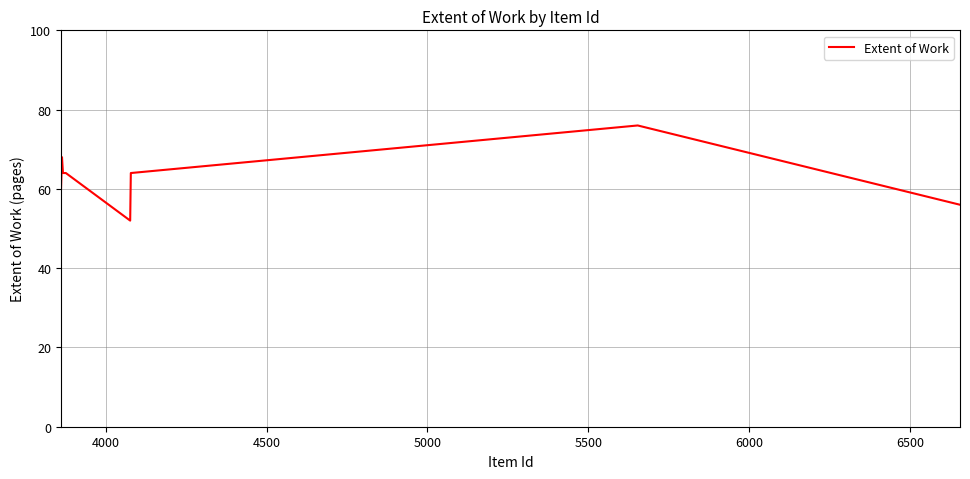

What is the value of the 4th point from the left?

52